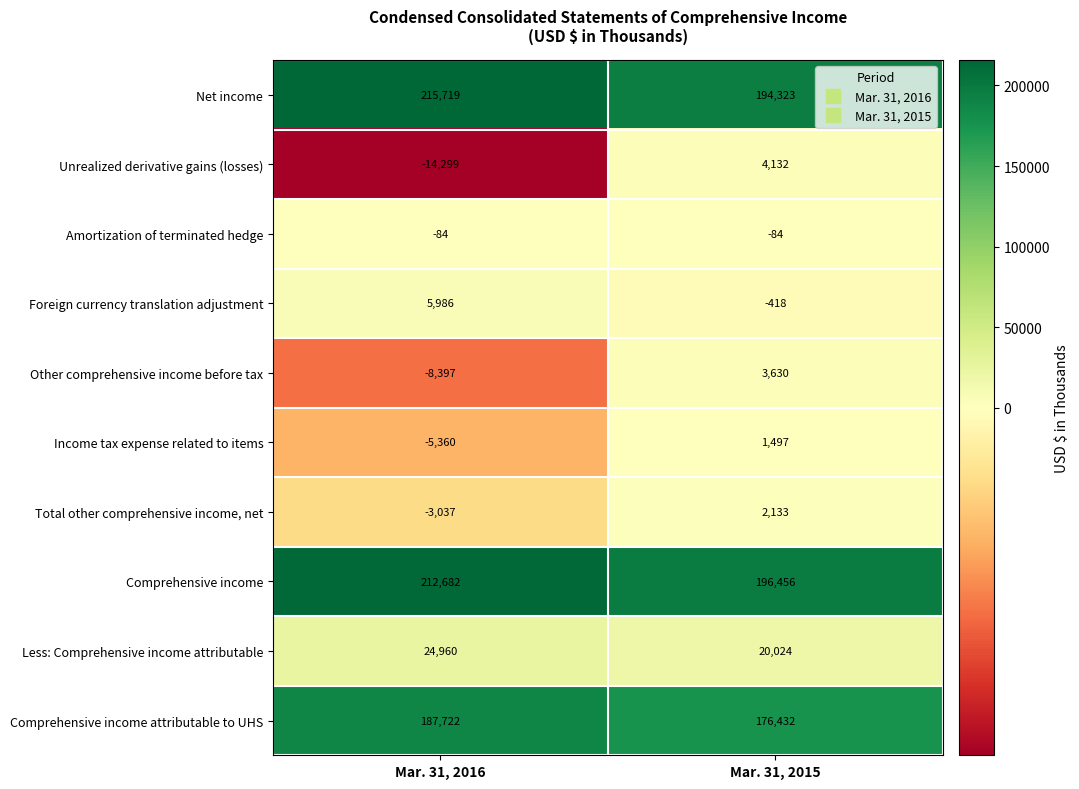

What is the approximate value of Less: Comprehensive income attributable at Mar. 31, 2015?

20024